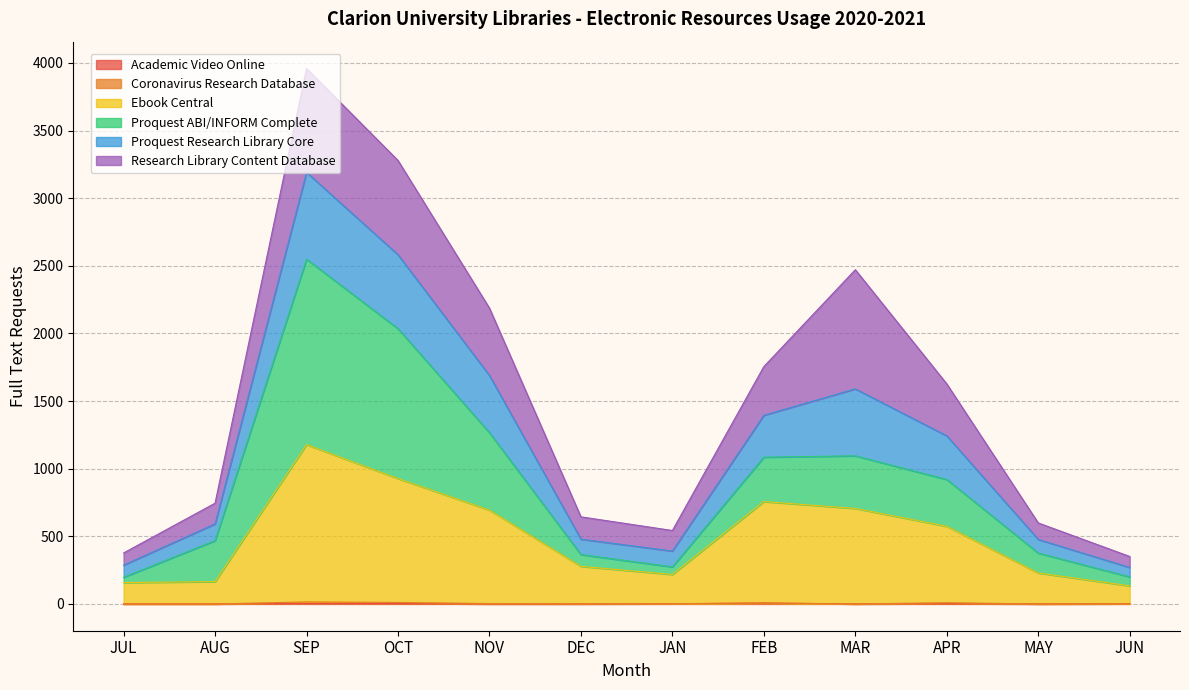

How many categories are shown in the chart?

12